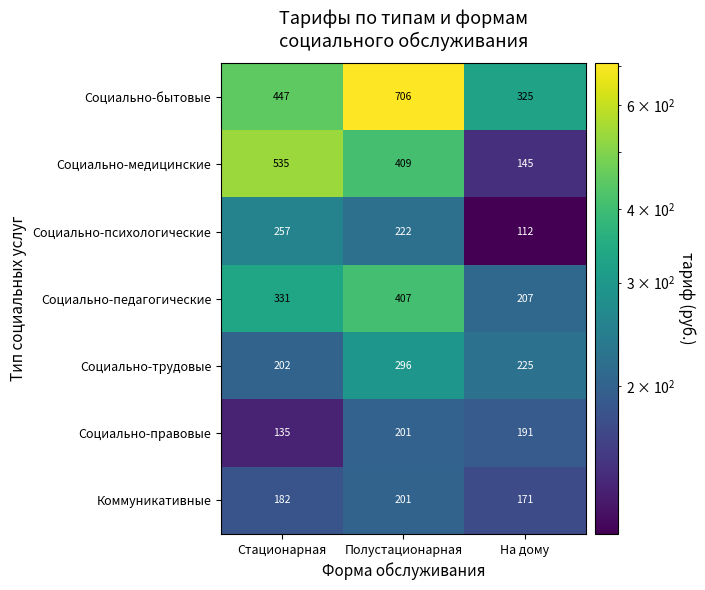

The Социально-трудовые series shows 51 at На дому. True or false?

False